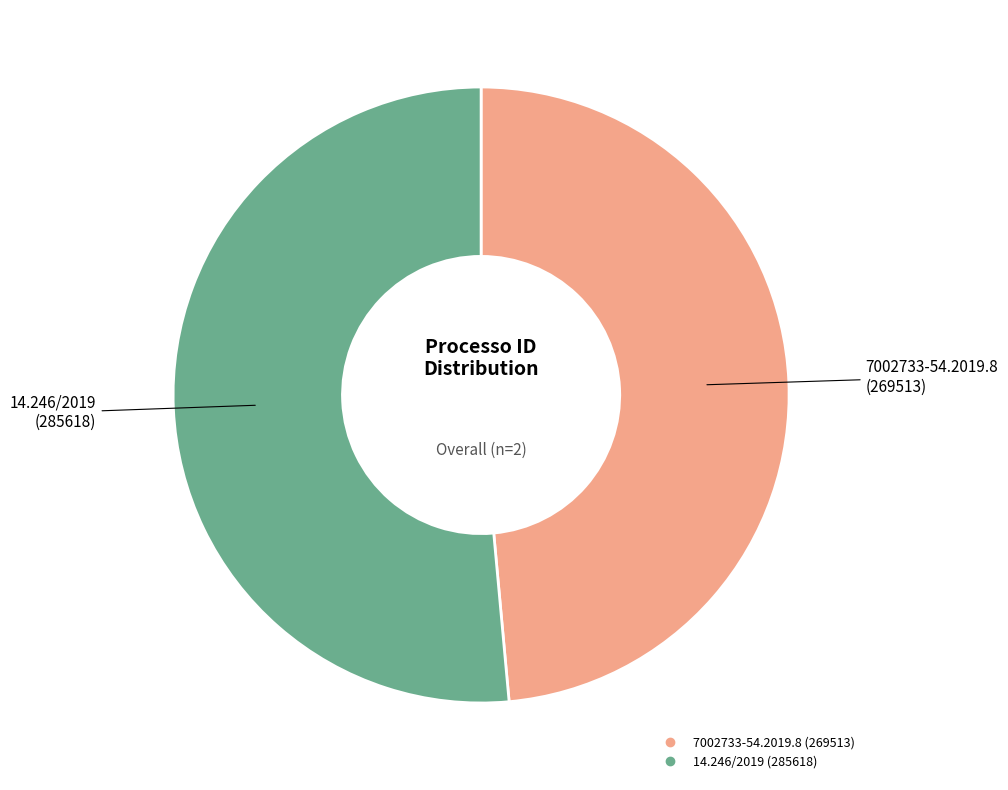

Which slice is the largest?

14.246/2019